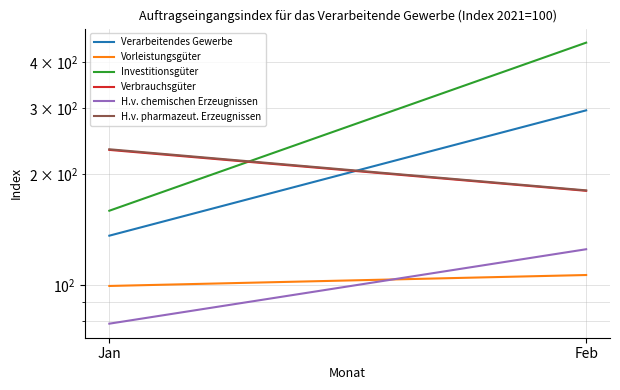

What is the sum of all Verbrauchsgüter values?

411.8